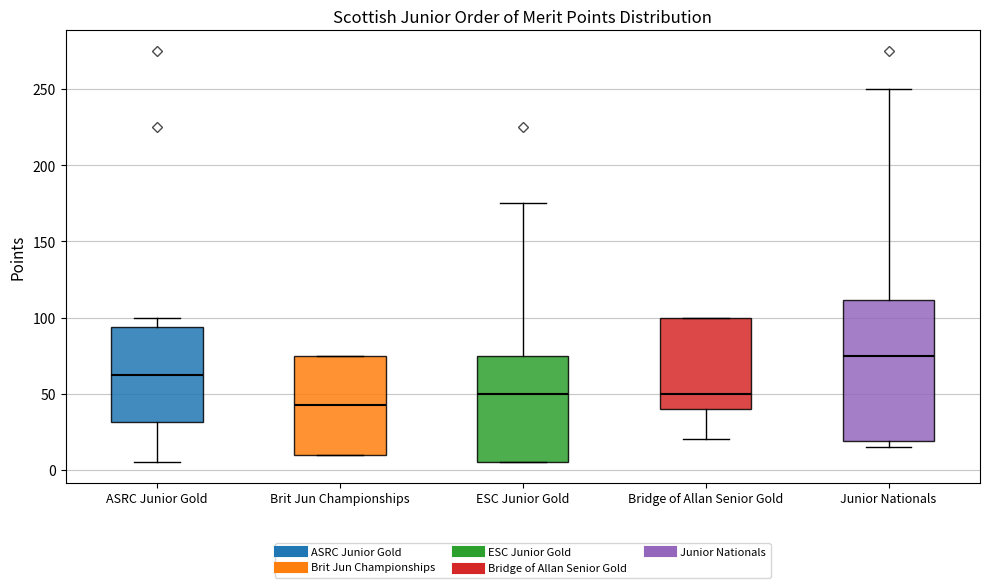

Which box's median line is the highest?

Junior Nationals